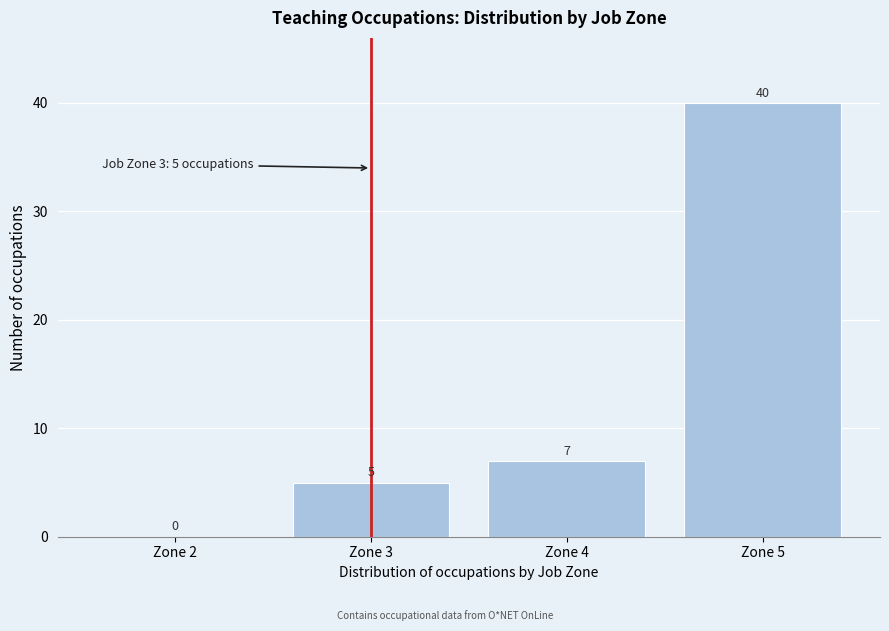

Reading left to right, list every bar in this chart as the range it spans on the x-axis followed by its height.

1.5 to 2.5: 0
2.5 to 3.5: 5
3.5 to 4.5: 7
4.5 to 5.5: 40